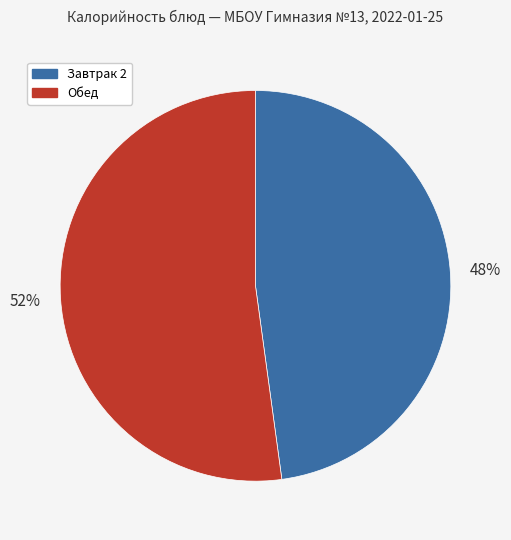

What is the largest slice in the pie chart?

Обед